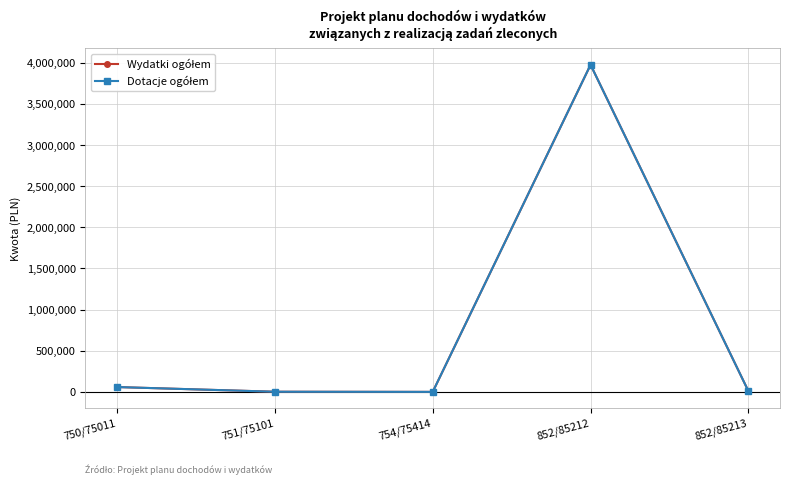

What is the difference between the Dotacje ogółem values at 751/75101 and 852/85213?

6944